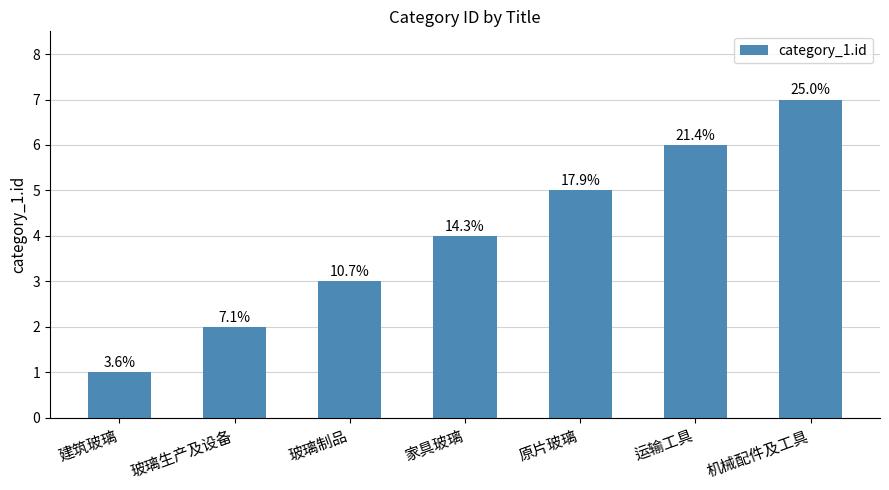

How many bars are there in total?

7